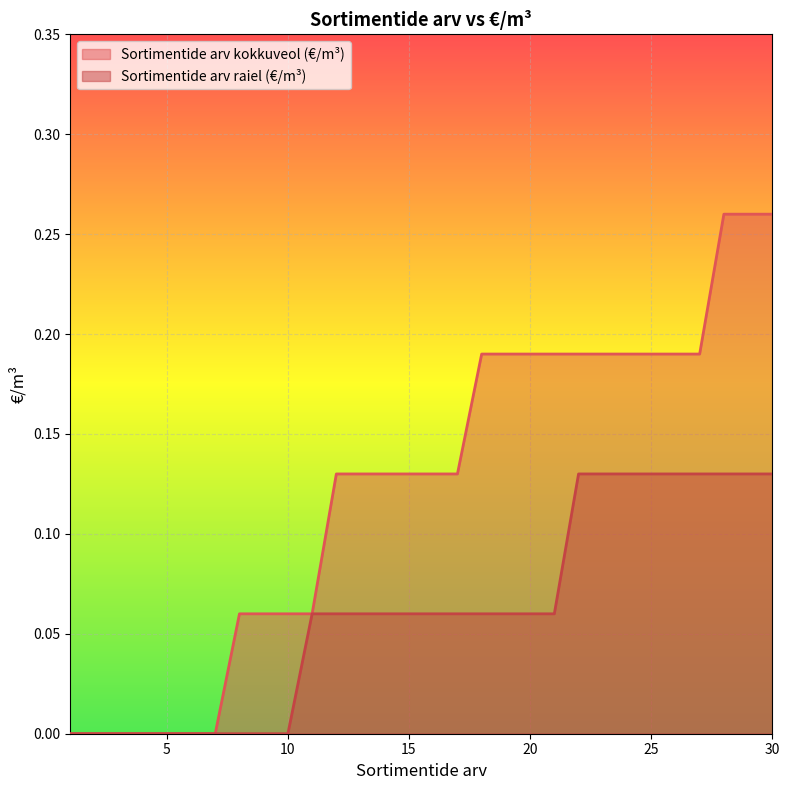

True or false: Sortimentide arv kokkuveol (€/m³) and Sortimentide arv raiel (€/m³) cross at least once.

False